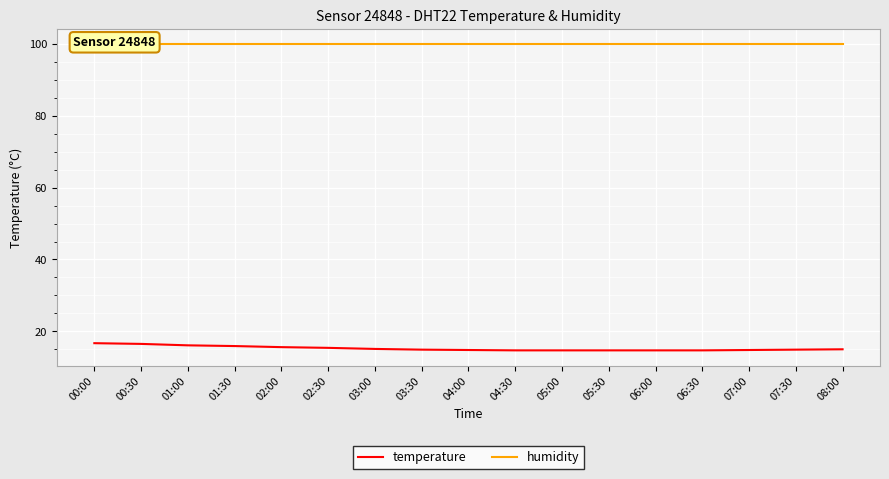

Rank the series by their average value, from highest to lowest.

humidity, temperature